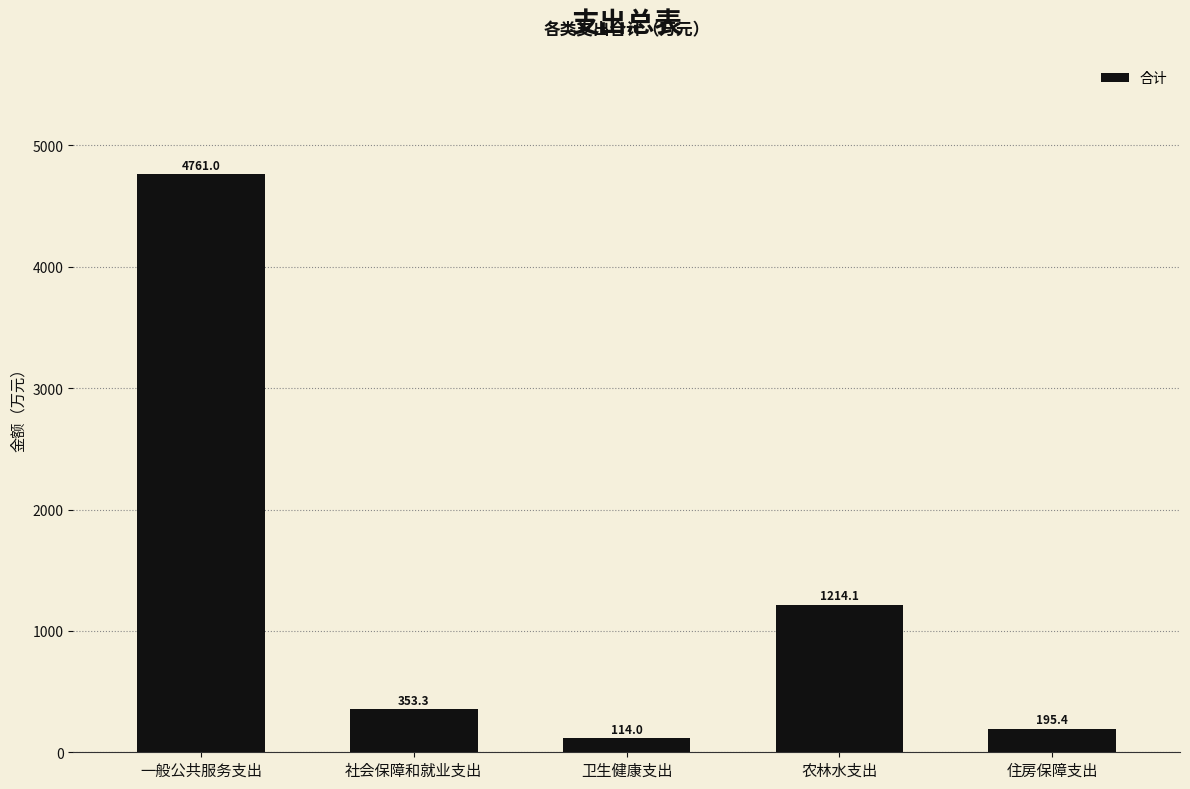

Reading left to right, transcribe all the data shown in this chart.

一般公共服务支出=4761.0	社会保障和就业支出=353.3	卫生健康支出=114.0	农林水支出=1214.1	住房保障支出=195.4